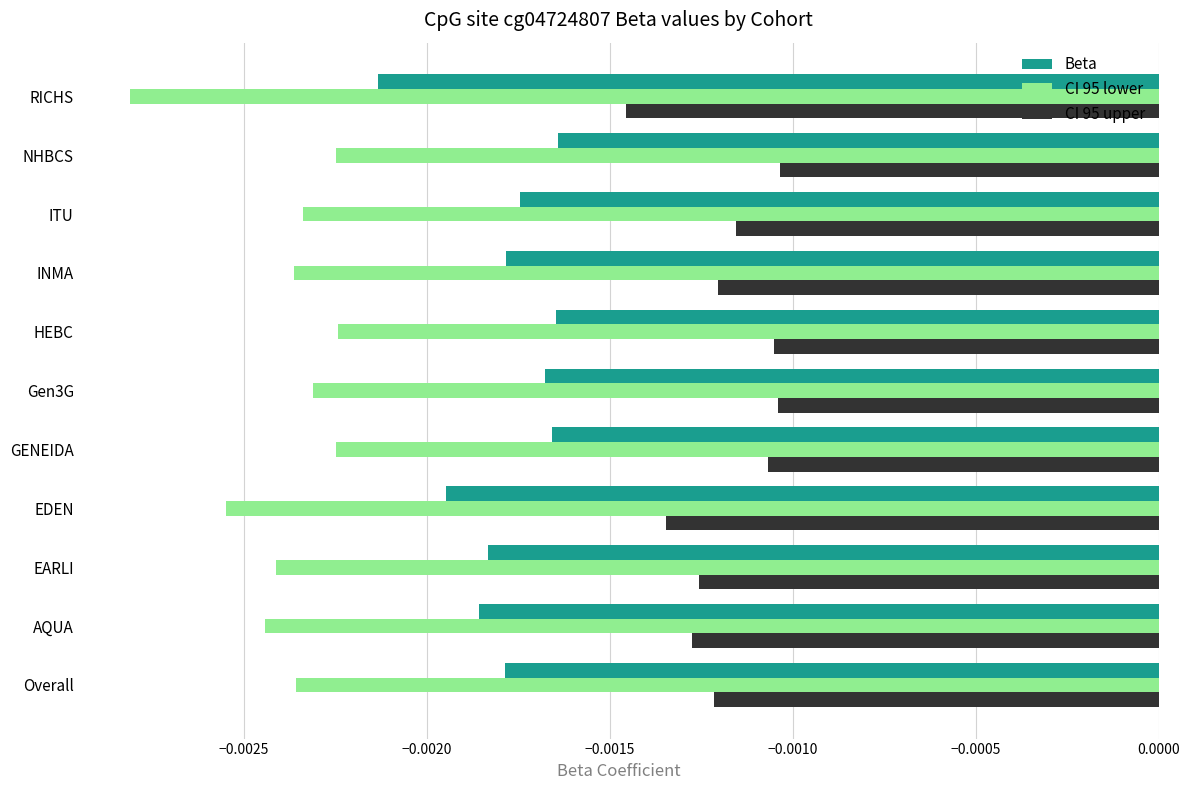

Which series has the largest total across all categories?

CI 95 upper